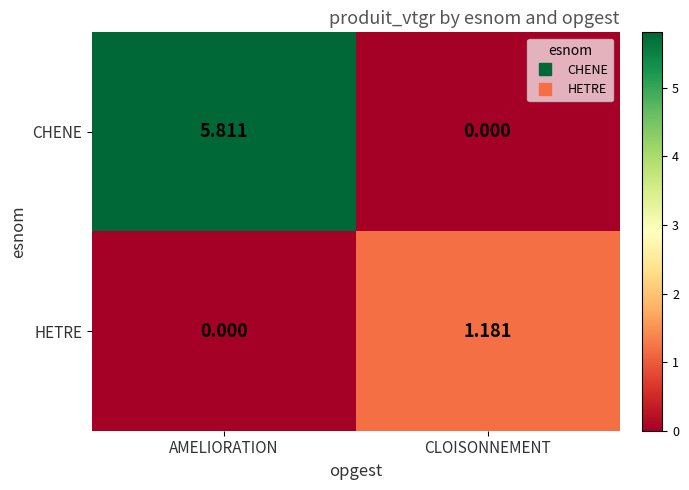

At which label is HETRE closest to 0?

AMELIORATION